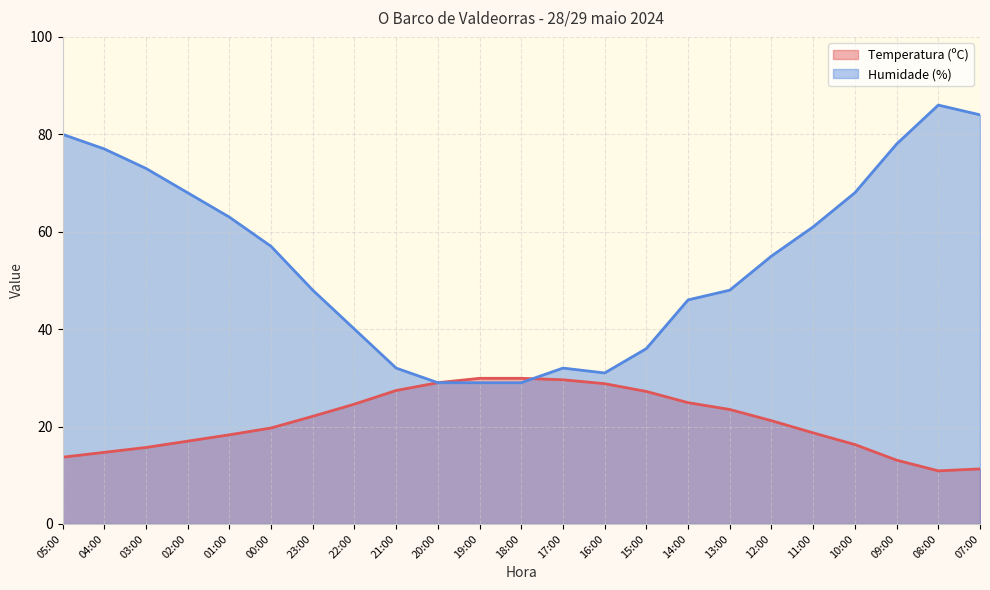

At which category is the sum across all series the highest?

08:00